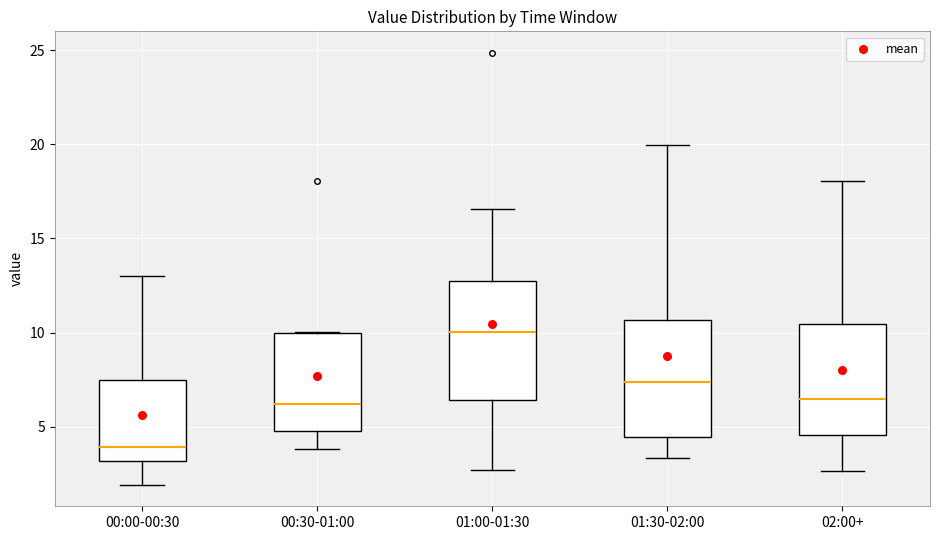

Reading left to right, read every box against the y-axis: the position of its median line, the range the box covers, and the ends of its whiskers. The values are not printed on the chart, so give them approximately, as read against the axis.

00:00-00:30: median 4.0, box 3.0 to 7.5, whiskers 2.0 to 13.0
00:30-01:00: median 6.0, box 5.0 to 10.0, whiskers 4.0 to 10.0
01:00-01:30: median 10.0, box 6.5 to 12.5, whiskers 2.5 to 16.5
01:30-02:00: median 7.5, box 4.5 to 10.5, whiskers 3.5 to 20.0
02:00+: median 6.5, box 4.5 to 10.5, whiskers 2.5 to 18.0